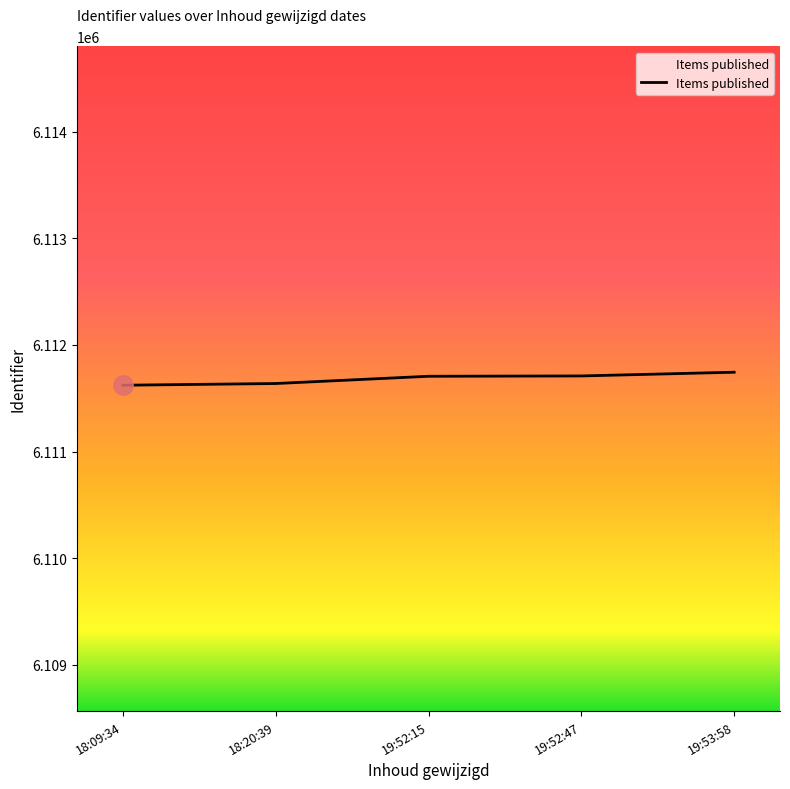

Read the value at 19:53:58.

6111744